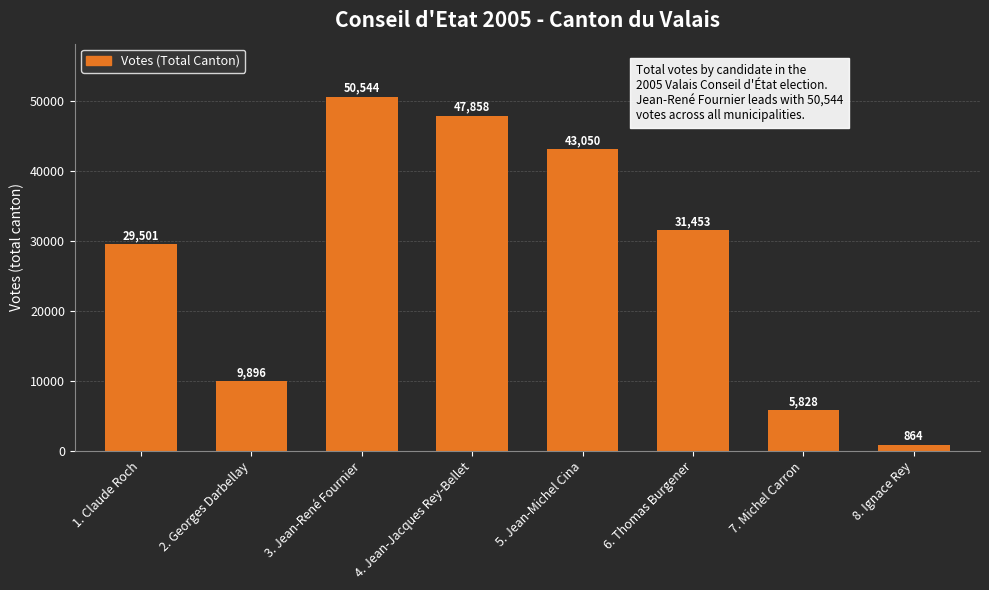

How many bars are there in total?

8